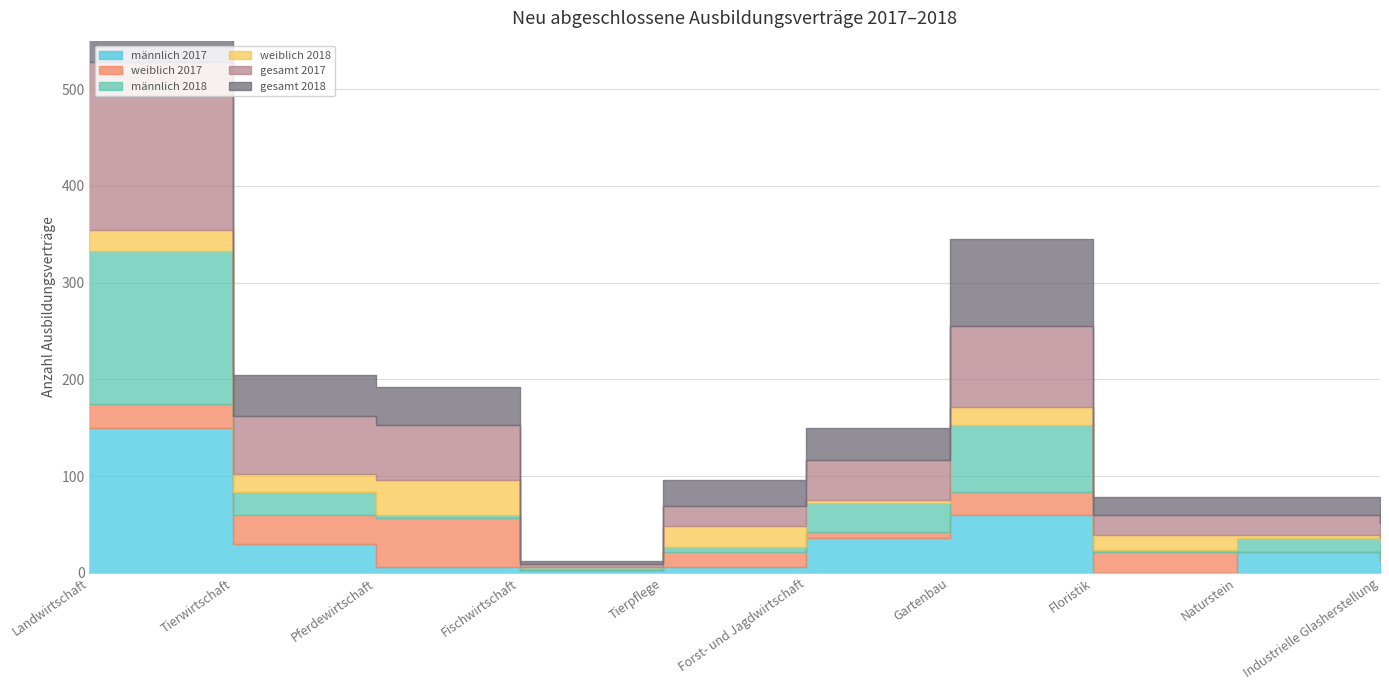

How many data points in weiblich 2017 are above 21?

4